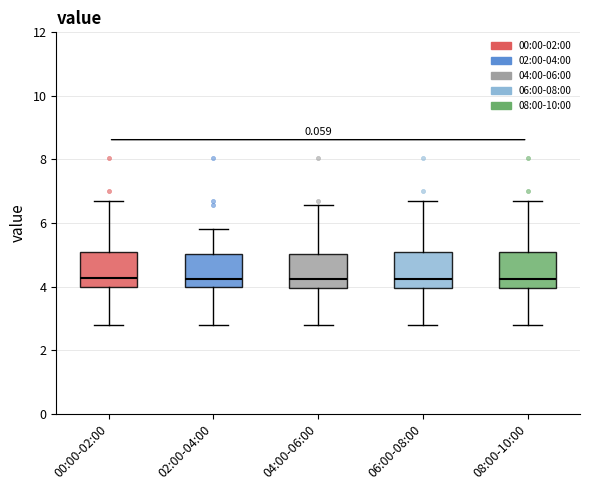

Reading left to right, read every box against the y-axis: the position of its median line, the range the box covers, and the ends of its whiskers. The values are not printed on the chart, so give them approximately, as read against the axis.

00:00-02:00: median 4.2, box 4.0 to 5.0, whiskers 2.8 to 6.8
02:00-04:00: median 4.2, box 4.0 to 5.0, whiskers 2.8 to 5.8
04:00-06:00: median 4.2, box 4.0 to 5.0, whiskers 2.8 to 6.6
06:00-08:00: median 4.2, box 4.0 to 5.0, whiskers 2.8 to 6.8
08:00-10:00: median 4.2, box 4.0 to 5.0, whiskers 2.8 to 6.8